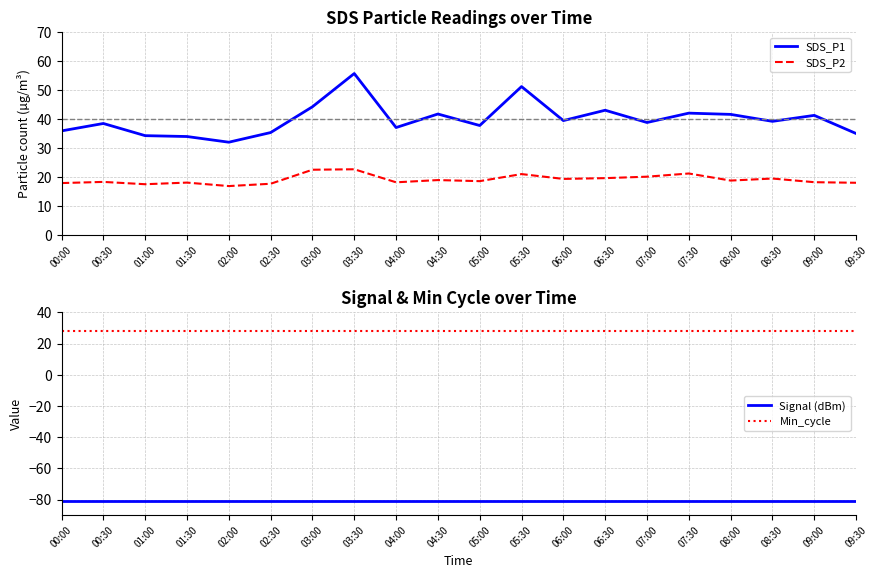

Is the value of SDS_P2 at 04:30 greater than the value of SDS_P1 at 01:00?

No